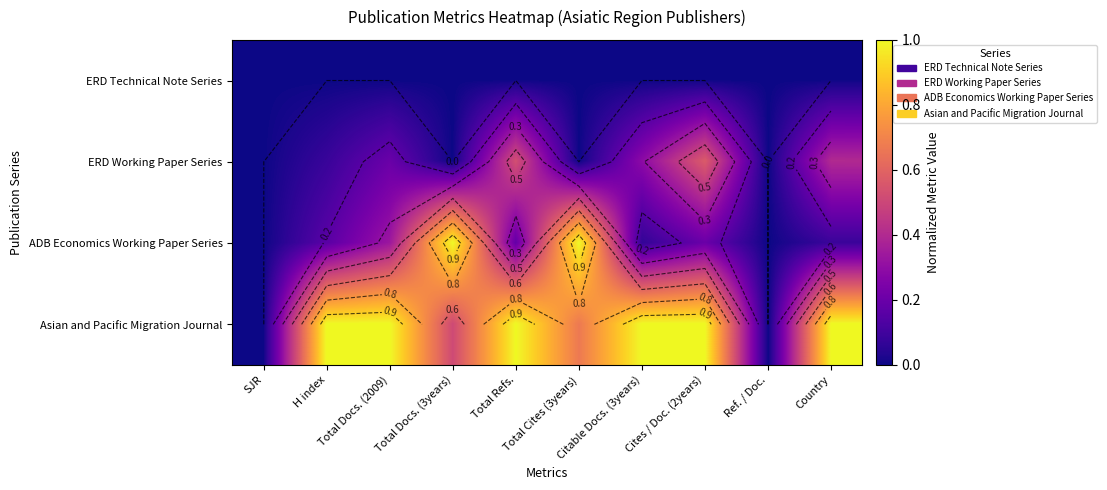

The ADB Economics Working Paper Series series shows 0.1 at Cites / Doc. (2years). True or false?

False